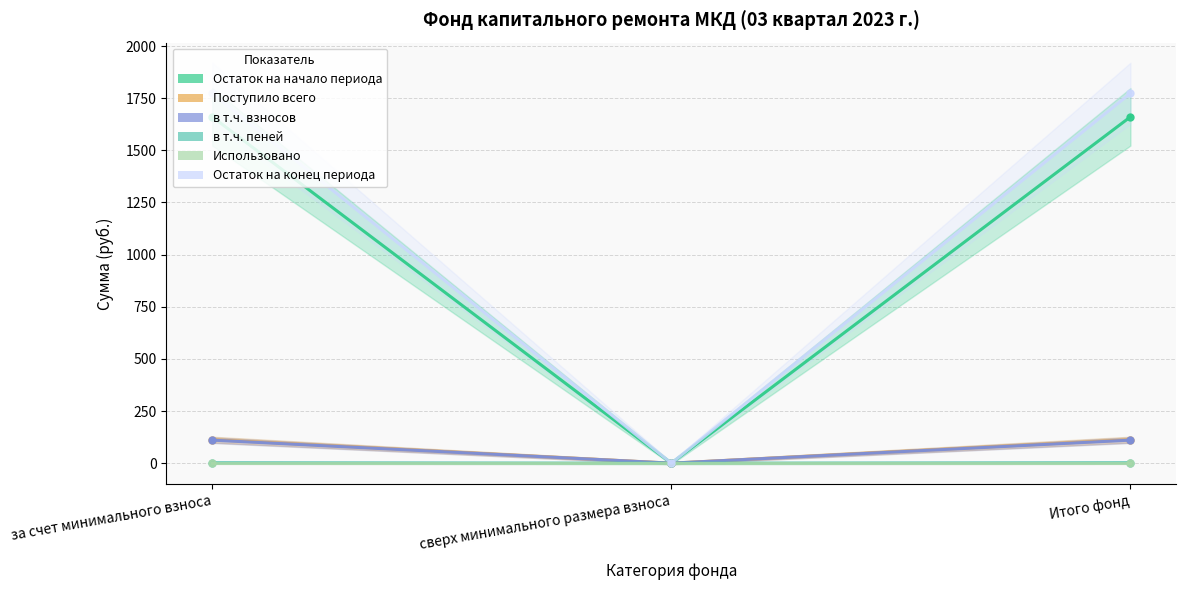

What is the value of the в т.ч. пеней point at the 3rd from the left?

2.3